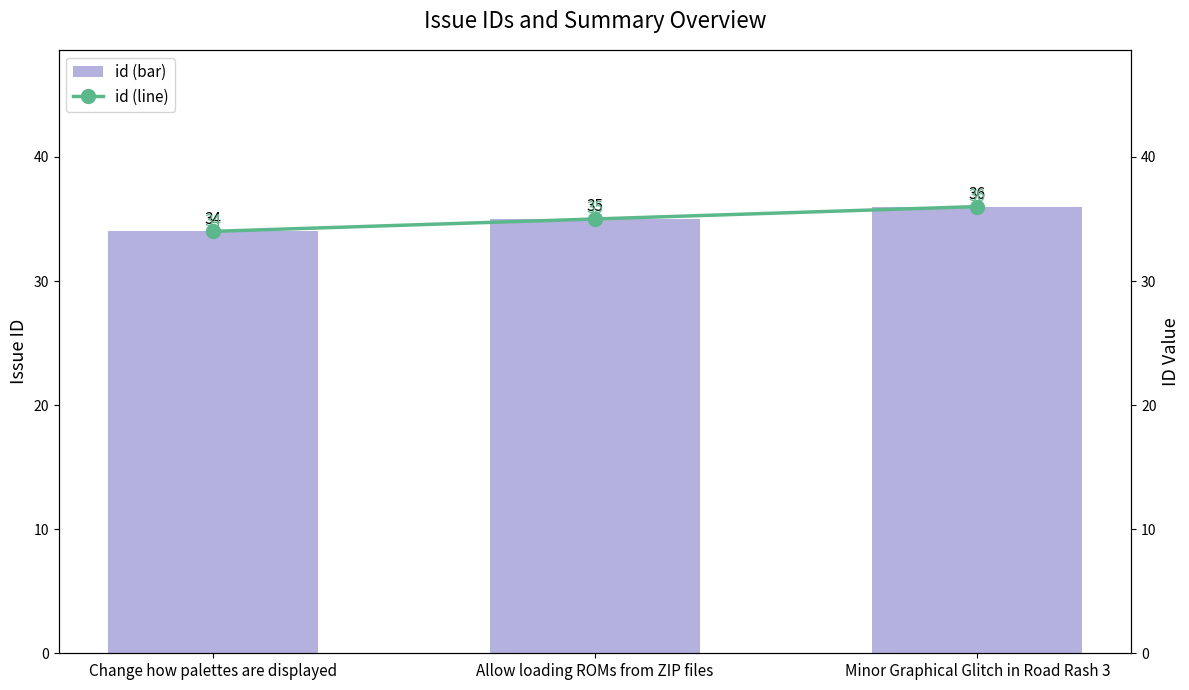

Which category has the highest value across all series?

Minor Graphical Glitch in Road Rash 3